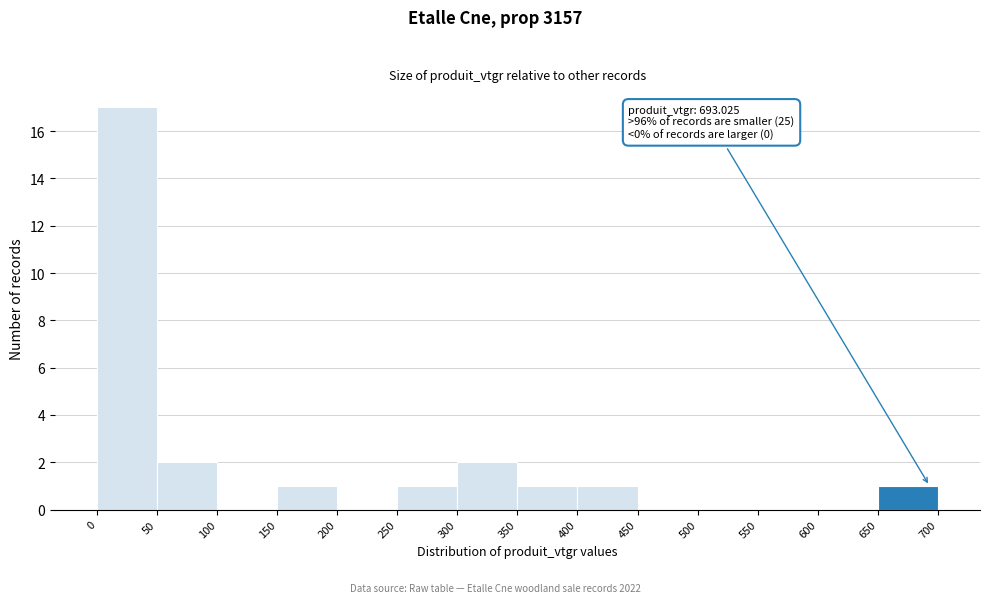

Over which range of the x-axis is the bar tallest?

0 to 50